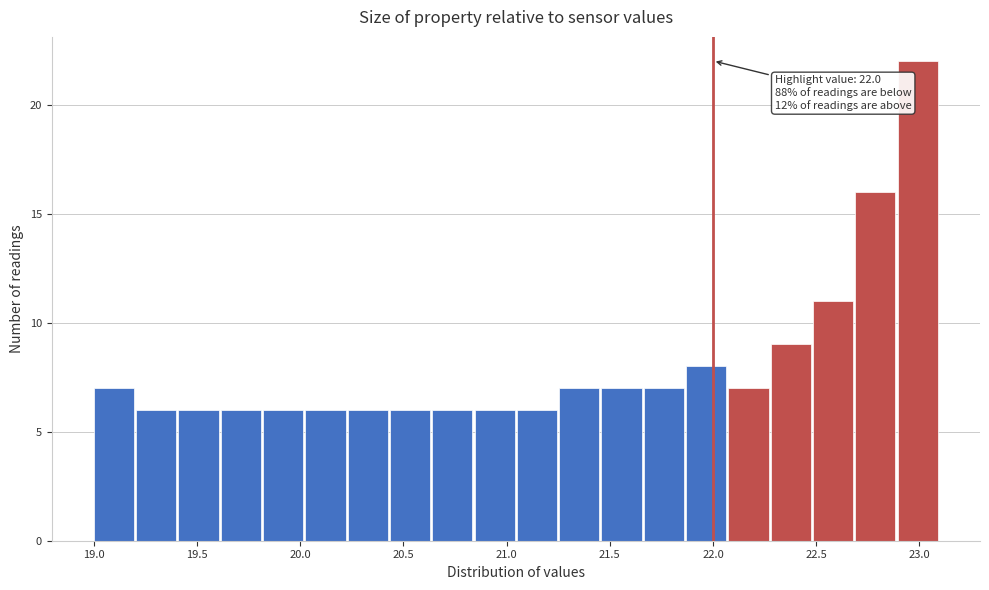

Over which range of the x-axis is the bar tallest?

22.895 to 23.100